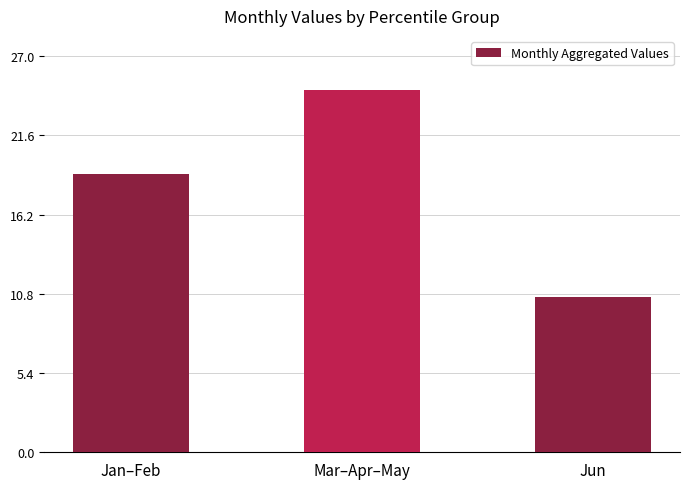

Which label corresponds to the largest value in the chart?

Mar–Apr–May